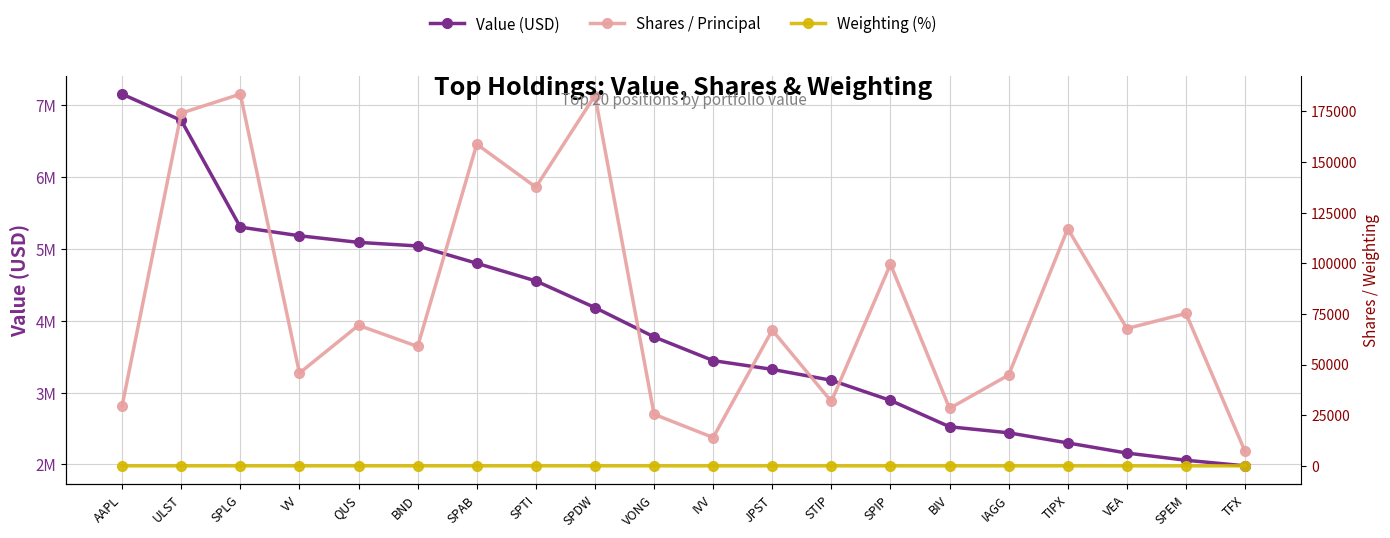

True or false: Weighting (%) and Value (USD) intersect in this chart.

False